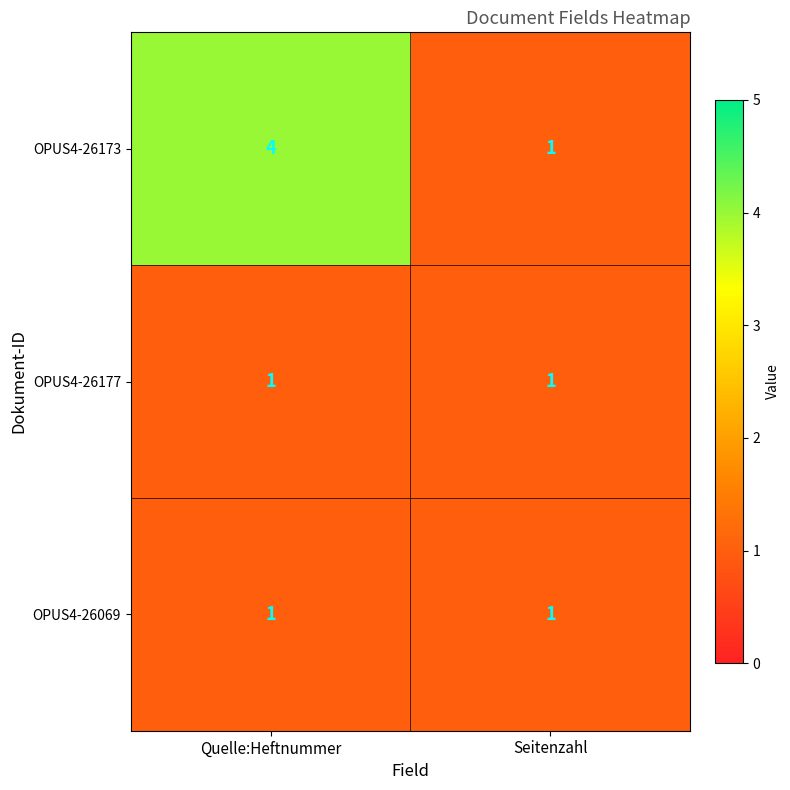

What is the sum of the OPUS4-26173 values at Seitenzahl and Quelle:Heftnummer?

5